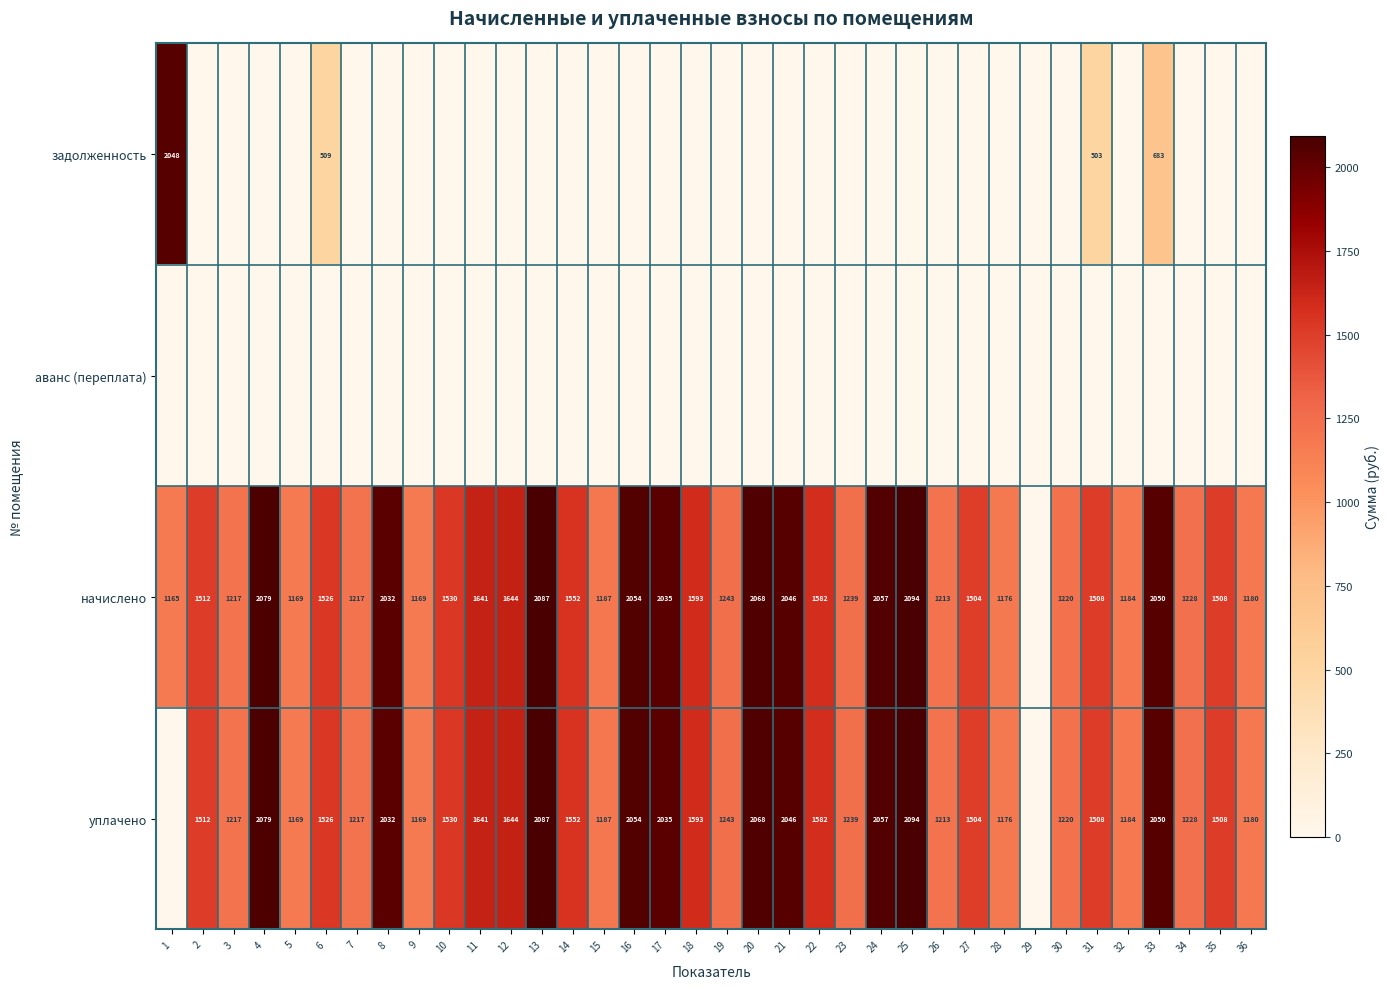

The value of начислено at 35 is 1508. True or false?

True